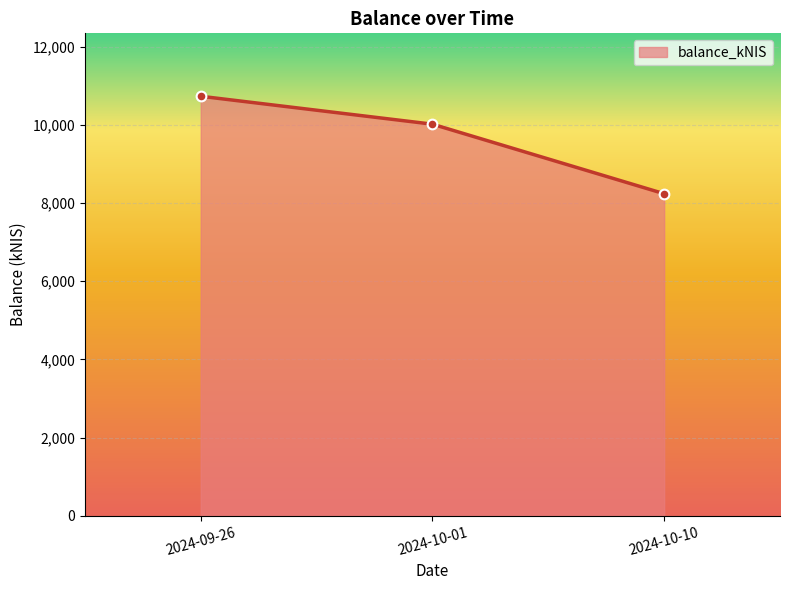

Between 2024-09-26 and 2024-10-10, which is larger?

2024-09-26